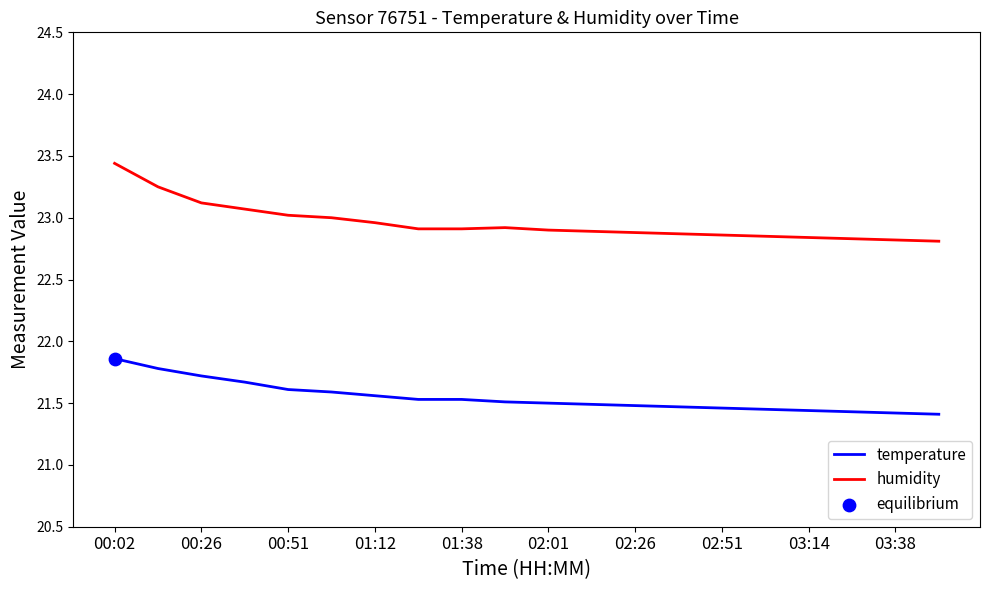

True or false: temperature and humidity intersect in this chart.

False